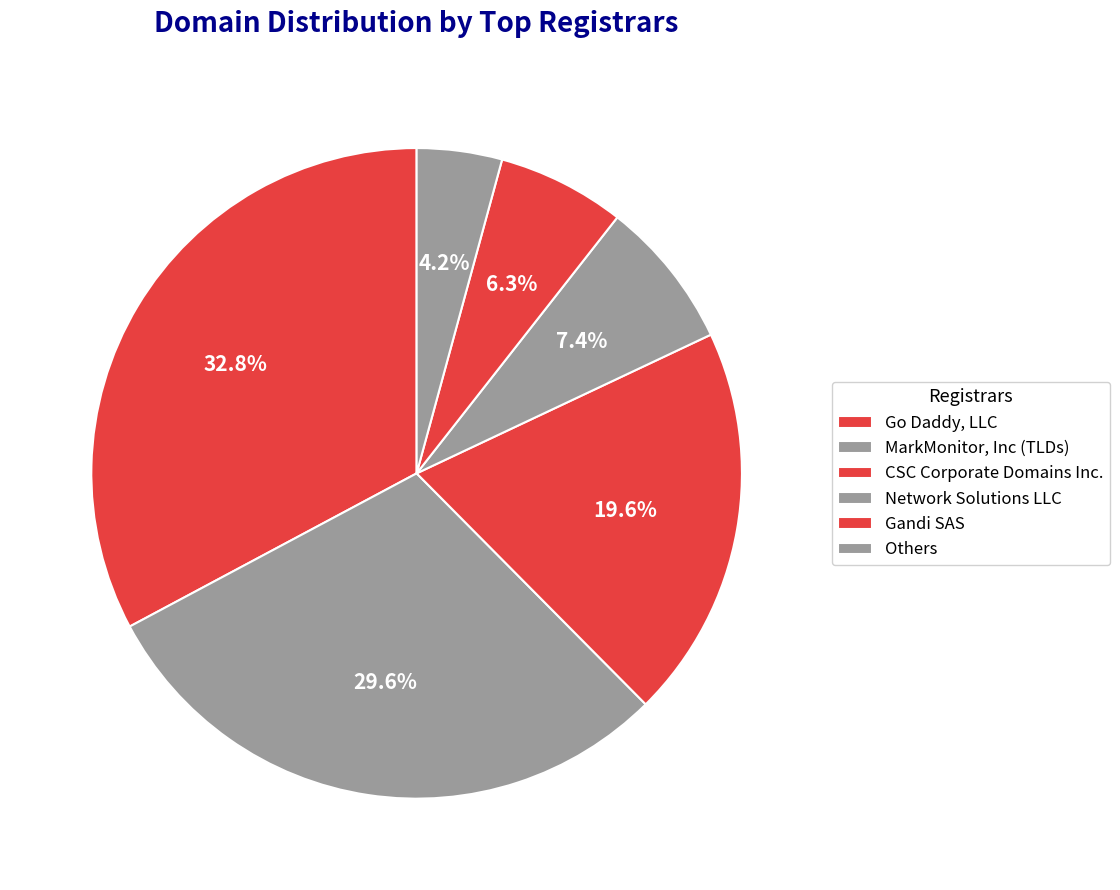

What portion of the pie excludes Gandi SAS?

93.7%